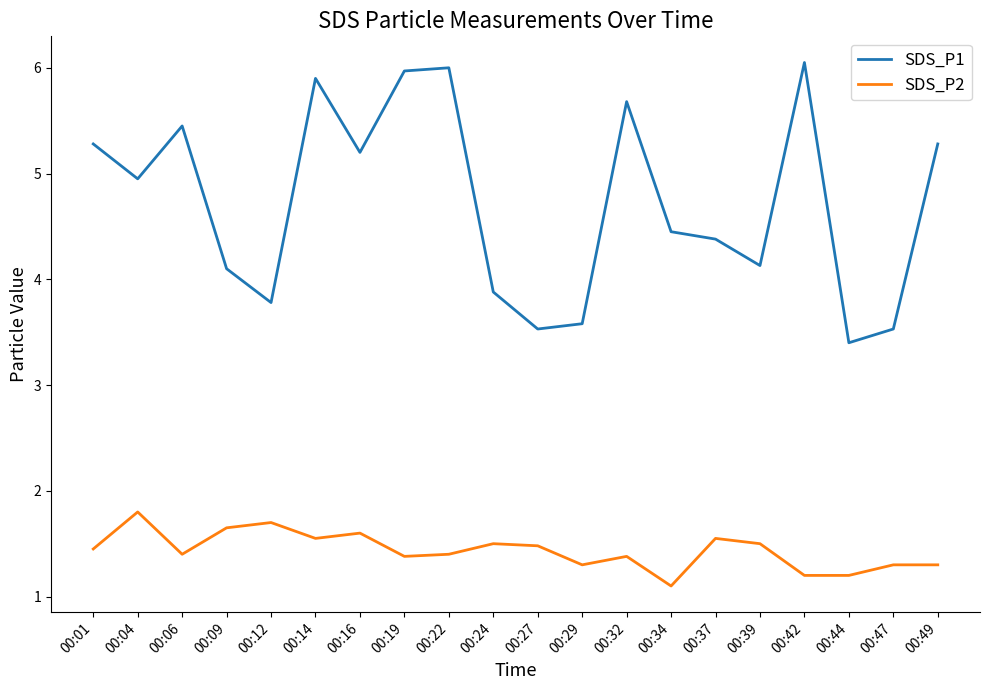

True or false: SDS_P1 and SDS_P2 intersect in this chart.

False